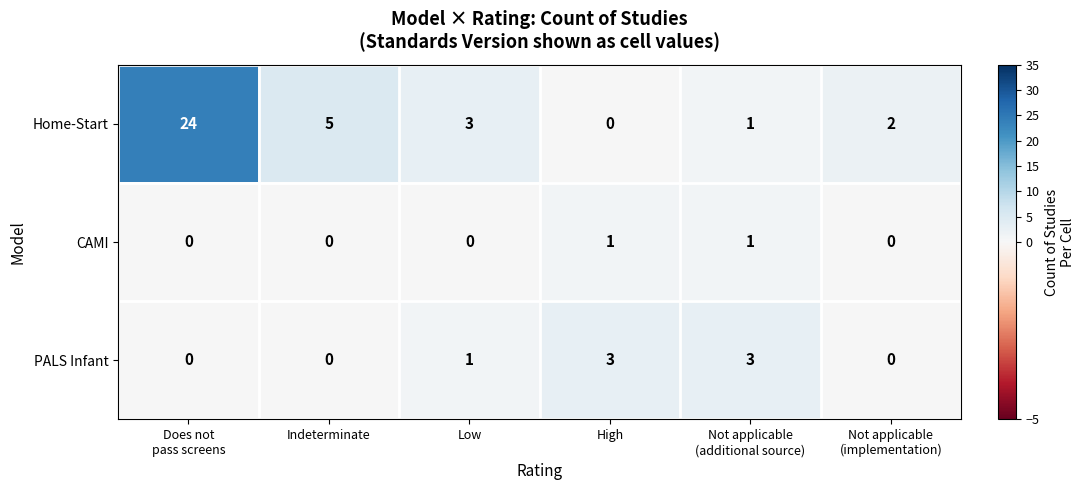

Rank the series by their maximum value, from lowest to highest.

CAMI, PALS Infant, Home-Start